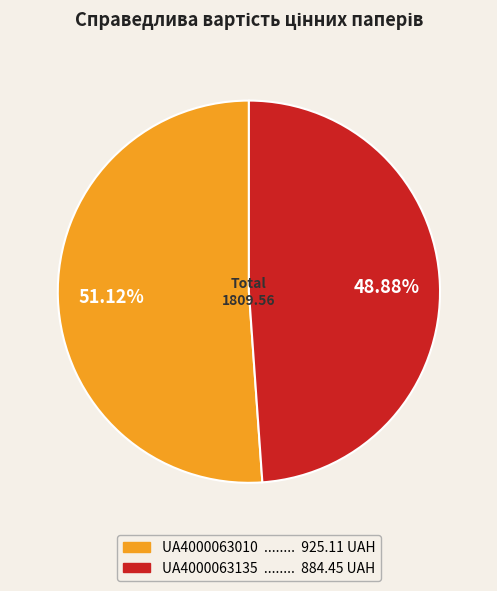

Which category accounts for the majority?

UA4000063010